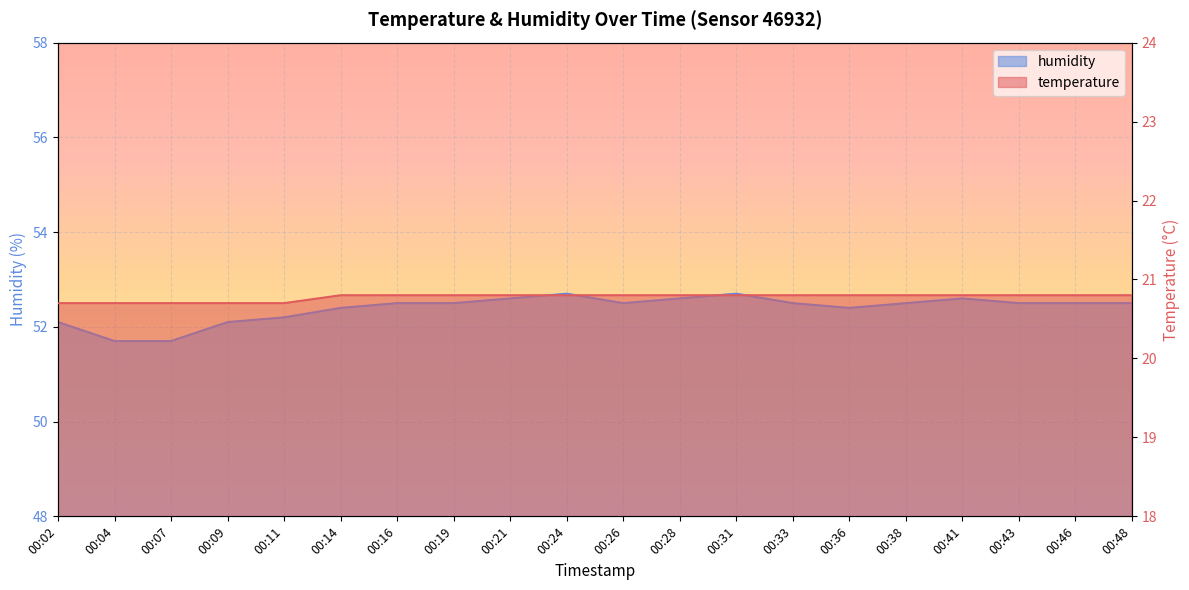

Which series changed the most between 00:04 and 00:38?

humidity